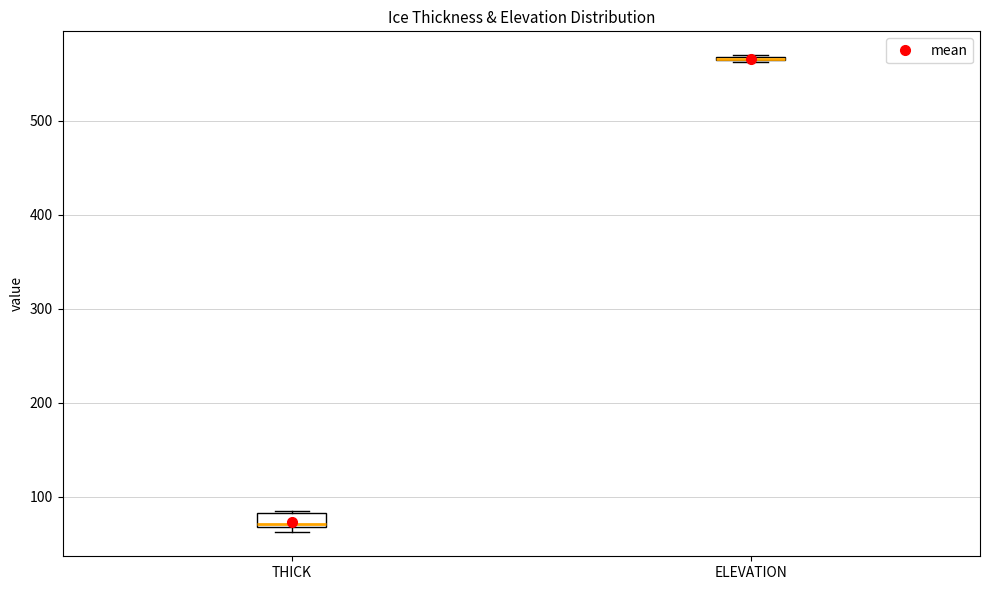

Where is the upper edge of the box for THICK on the y-axis? The values are not printed on the chart, so give them approximately, as read against the axis.

80